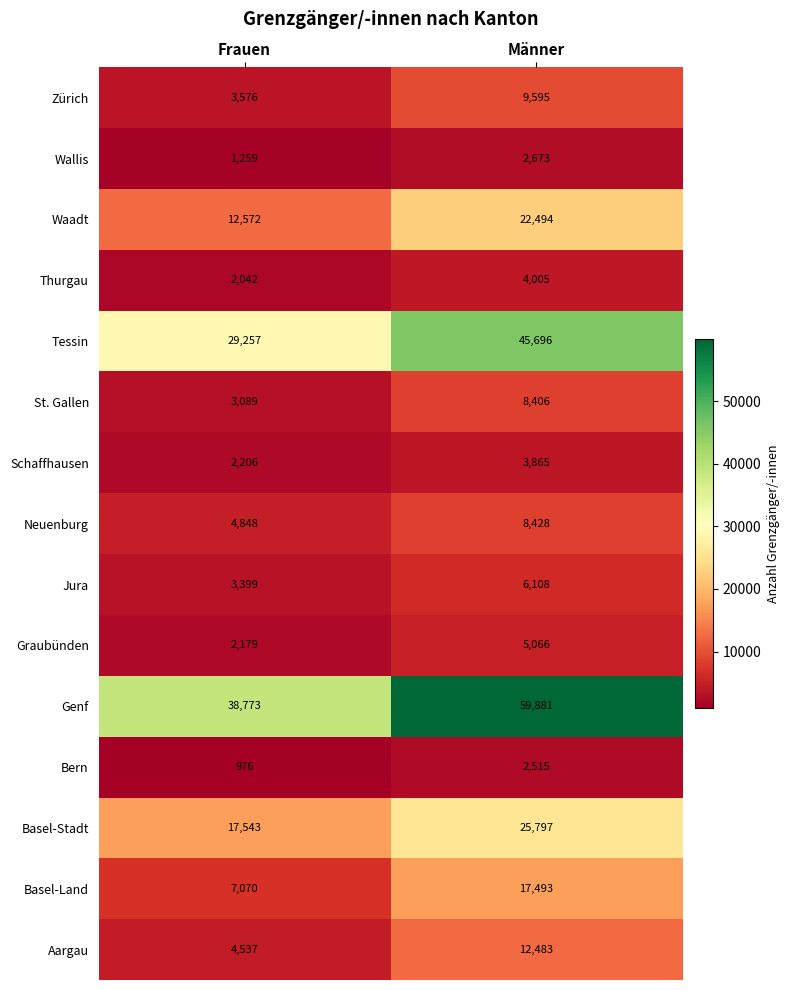

Reading left to right, transcribe all the data shown in this chart.

Zürich: Frauen=3576	Männer=9595
Wallis: Frauen=1259	Männer=2673
Waadt: Frauen=12572	Männer=22494
Thurgau: Frauen=2042	Männer=4005
Tessin: Frauen=29257	Männer=45696
St. Gallen: Frauen=3089	Männer=8406
Schaffhausen: Frauen=2206	Männer=3865
Neuenburg: Frauen=4848	Männer=8428
Jura: Frauen=3399	Männer=6108
Graubünden: Frauen=2179	Männer=5066
Genf: Frauen=38773	Männer=59881
Bern: Frauen=976	Männer=2515
Basel-Stadt: Frauen=17543	Männer=25797
Basel-Land: Frauen=7070	Männer=17493
Aargau: Frauen=4537	Männer=12483